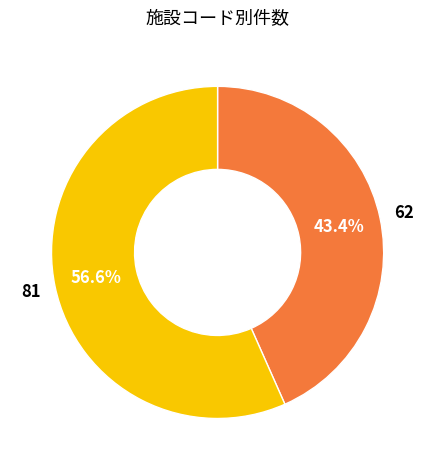

Is there any slice that represents more than half of the pie?

Yes